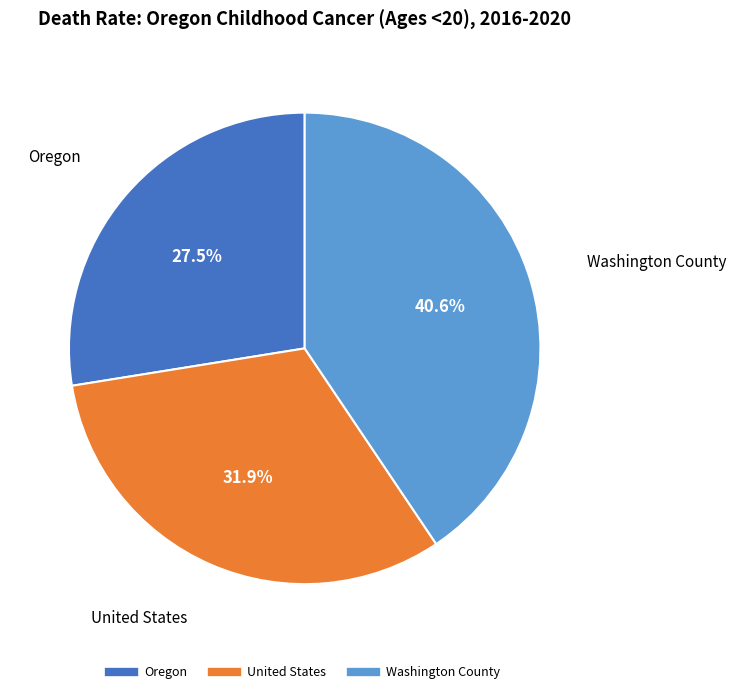

Which category has the smallest portion of the pie?

Oregon